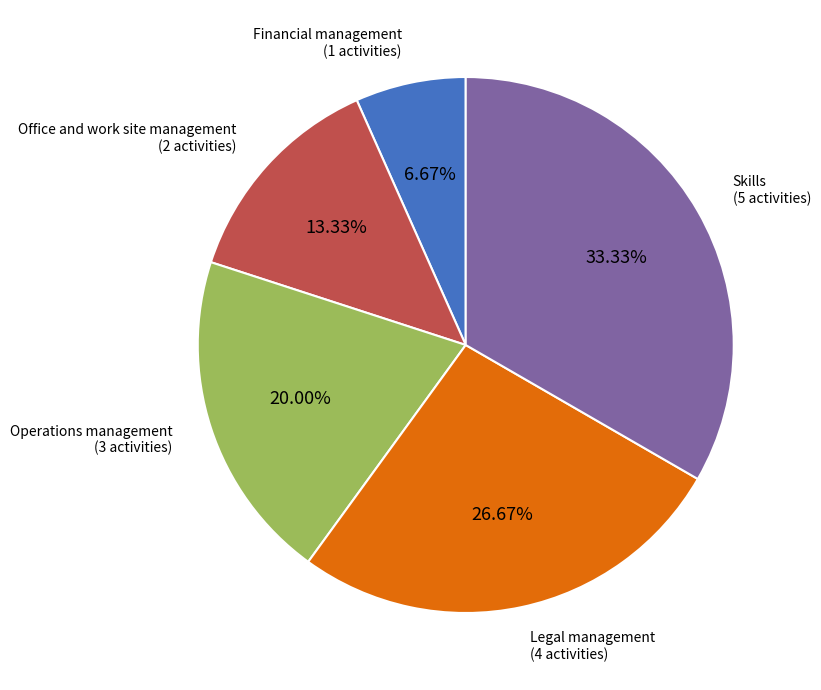

Count the number of slices in the pie.

5